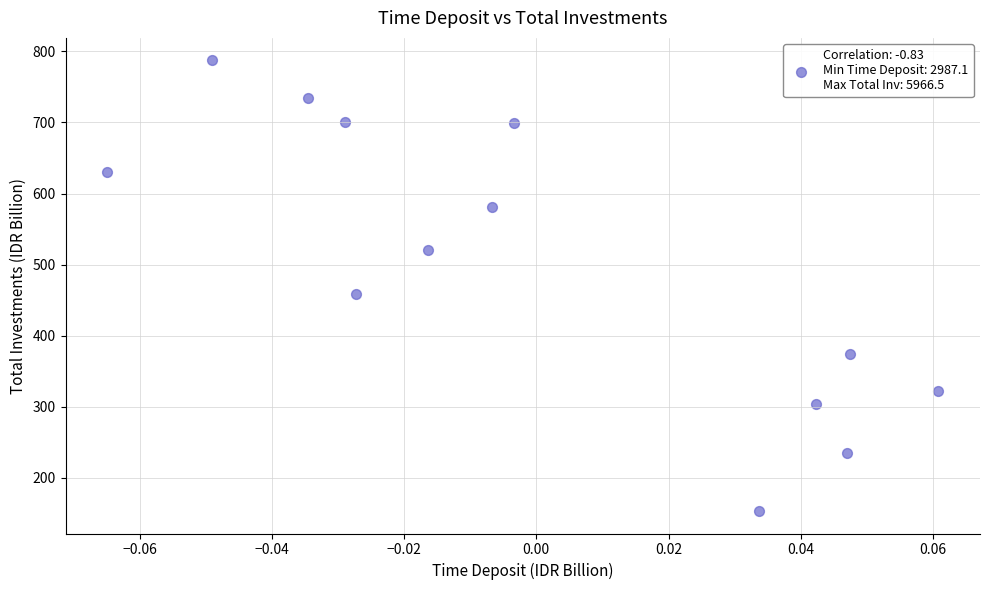

What is the range of Y values (max minus min)?

634.2